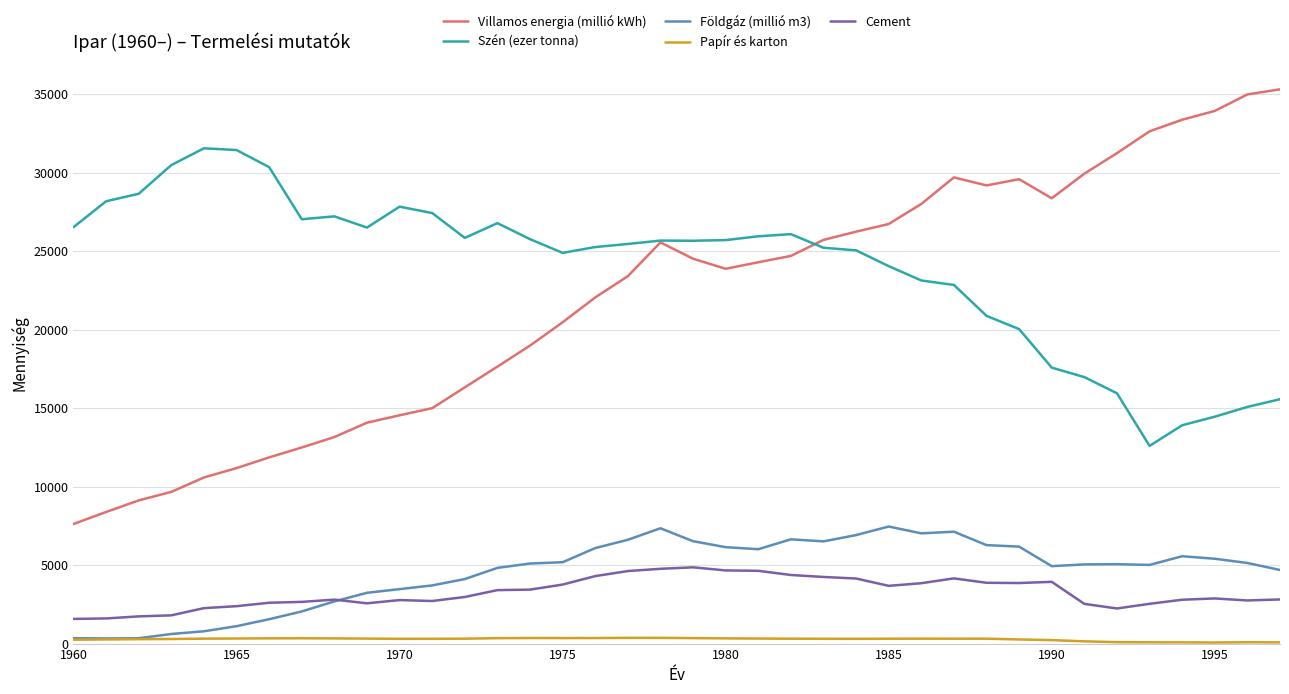

Which series has the largest total across all categories?

Szén (ezer tonna)